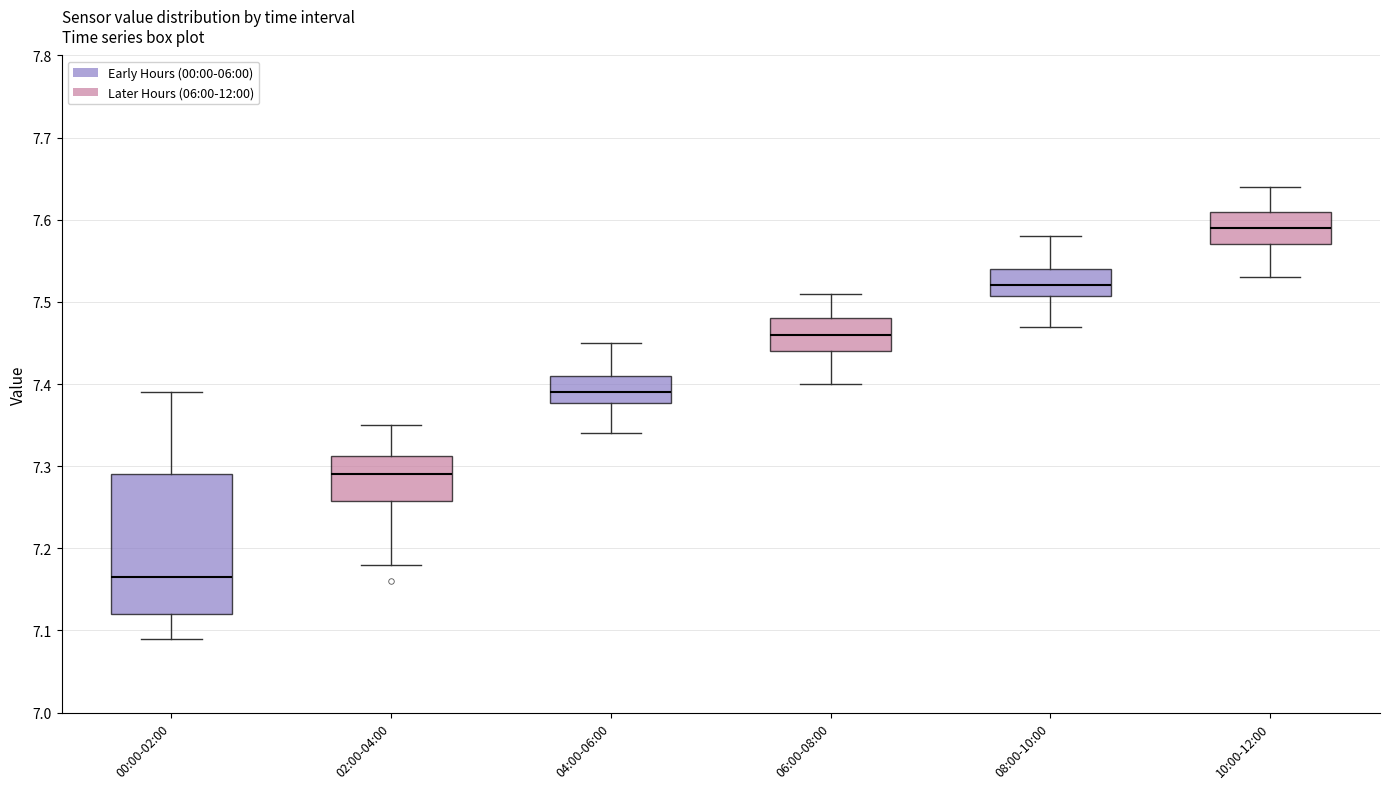

Reading left to right, transcribe this box plot: for each box, give where its median line is, the range the box spans, and where its two whiskers end, as read against the y-axis. The values are not printed on the chart, so give them approximately, as read against the axis.

00:00-02:00: median 7.17, box 7.12 to 7.29, whiskers 7.09 to 7.39
02:00-04:00: median 7.29, box 7.26 to 7.31, whiskers 7.18 to 7.35
04:00-06:00: median 7.39, box 7.38 to 7.41, whiskers 7.34 to 7.45
06:00-08:00: median 7.46, box 7.44 to 7.48, whiskers 7.40 to 7.51
08:00-10:00: median 7.52, box 7.51 to 7.54, whiskers 7.47 to 7.58
10:00-12:00: median 7.59, box 7.57 to 7.61, whiskers 7.53 to 7.64